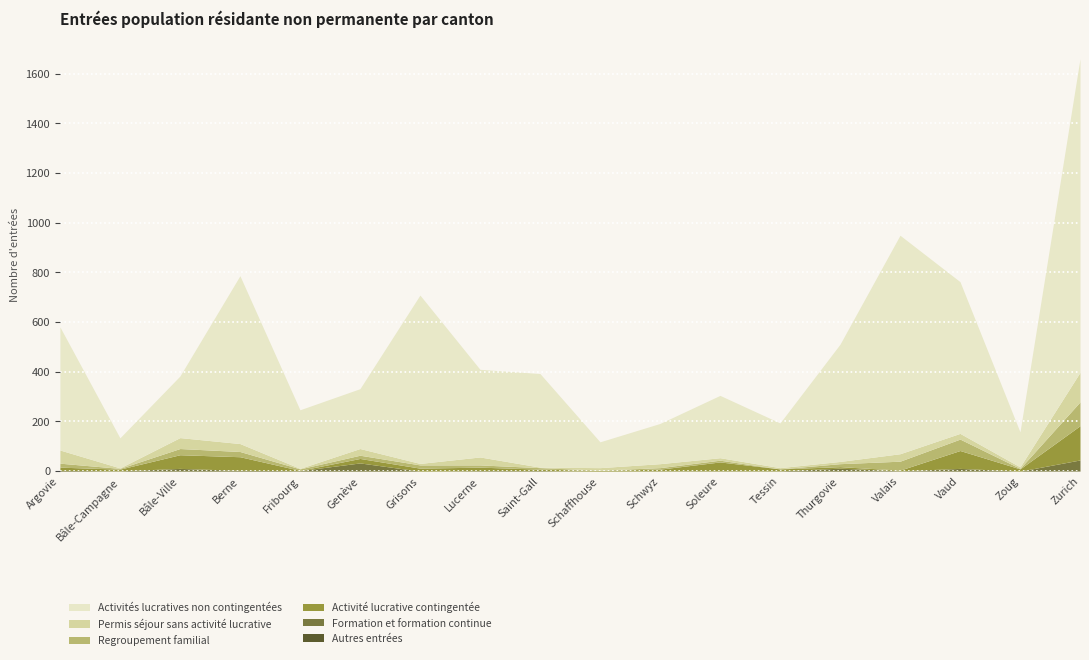

How many values in the Permis séjour sans activité lucrative series exceed 16?

8